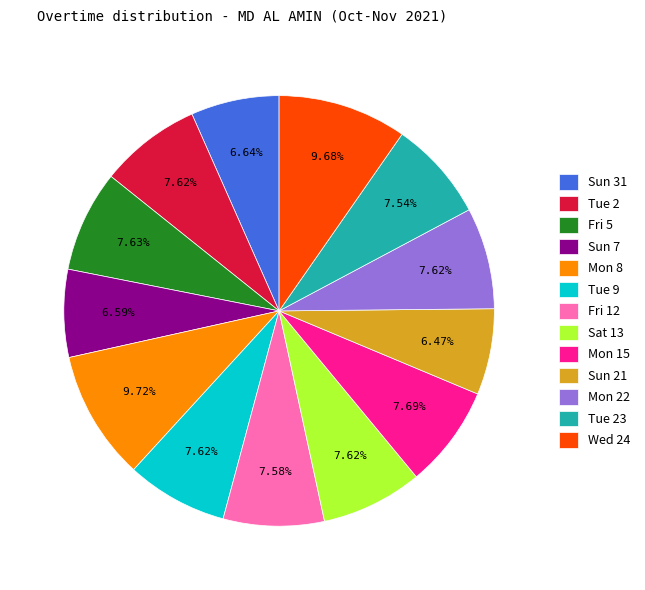

Which has a higher value, Sun 7 or Fri 5?

Fri 5